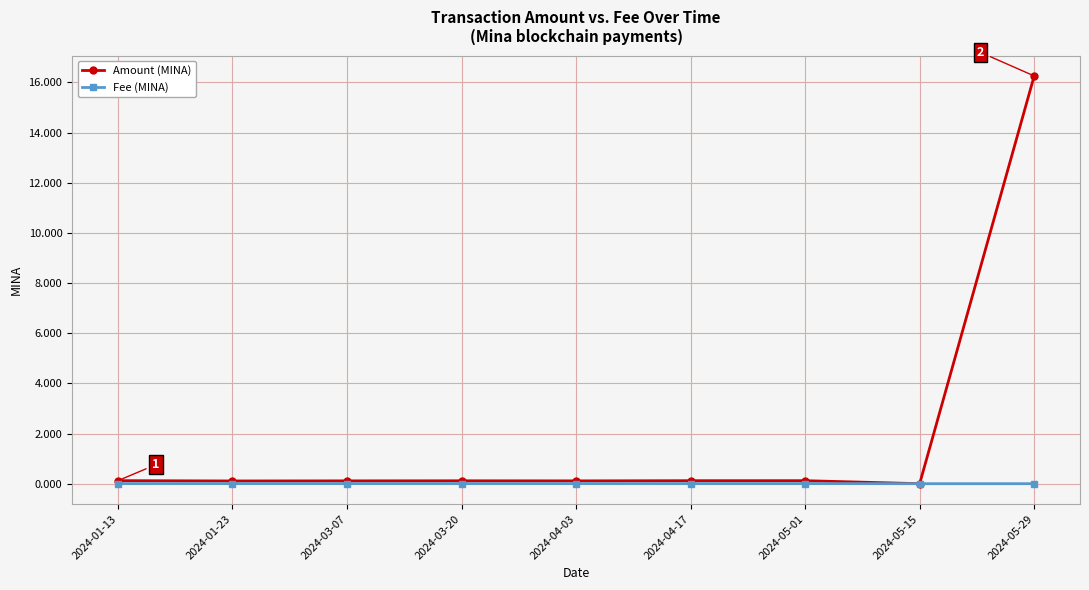

List the series in order of their peak value, lowest first.

Fee (MINA), Amount (MINA)